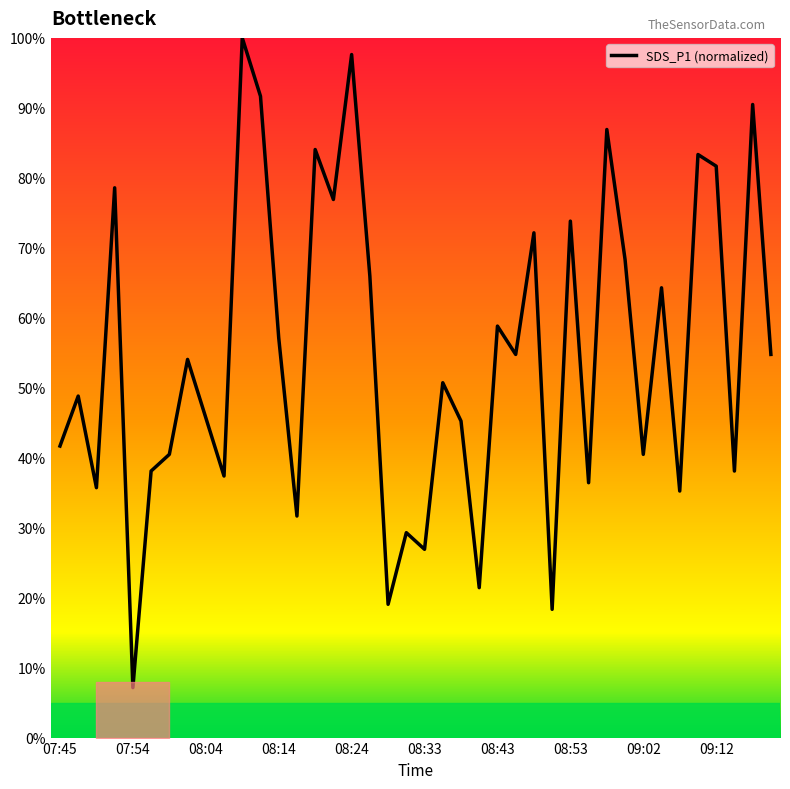

What is the smallest value displayed?

7.1